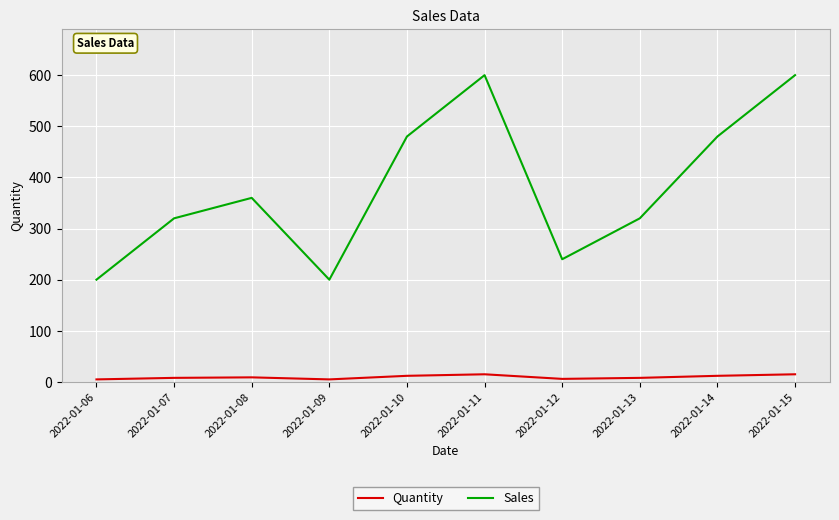

At which label is Sales closest to 400?

2022-01-08